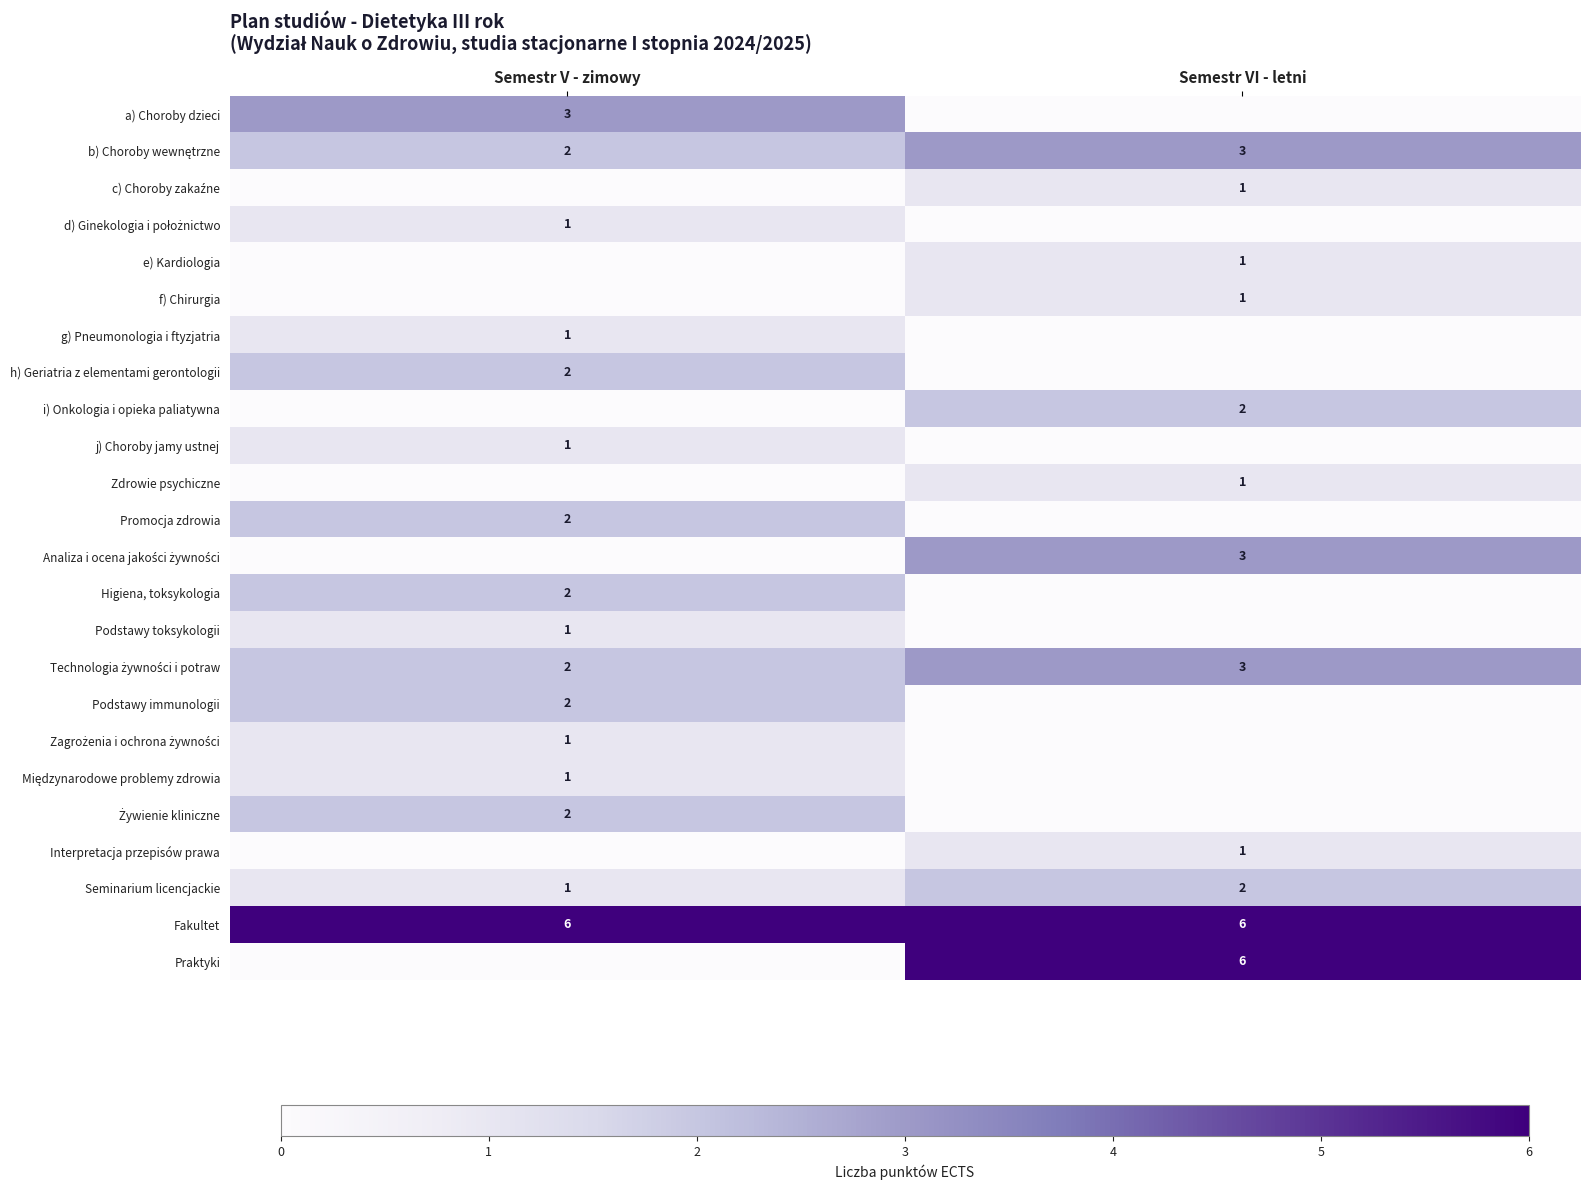

True or false: j) Choroby jamy ustnej has a value of 1 at Semestr V - zimowy.

True